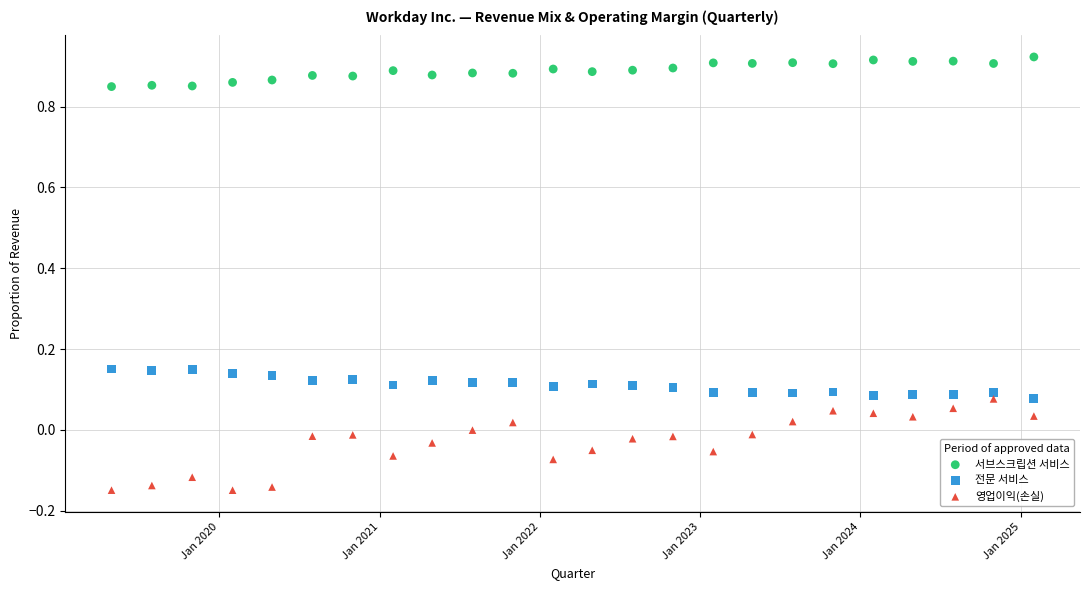

Across all data points, what is the range of Y values (max minus min)?

1.1